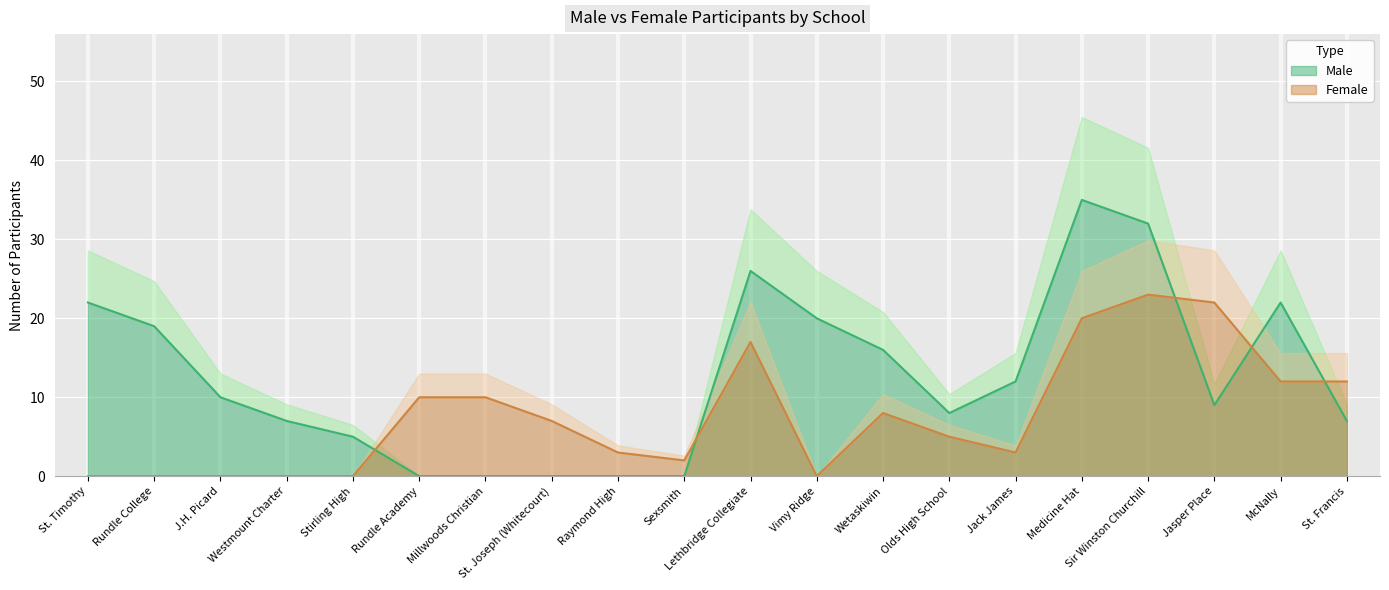

What are all the series names shown in the legend?

Male, Female